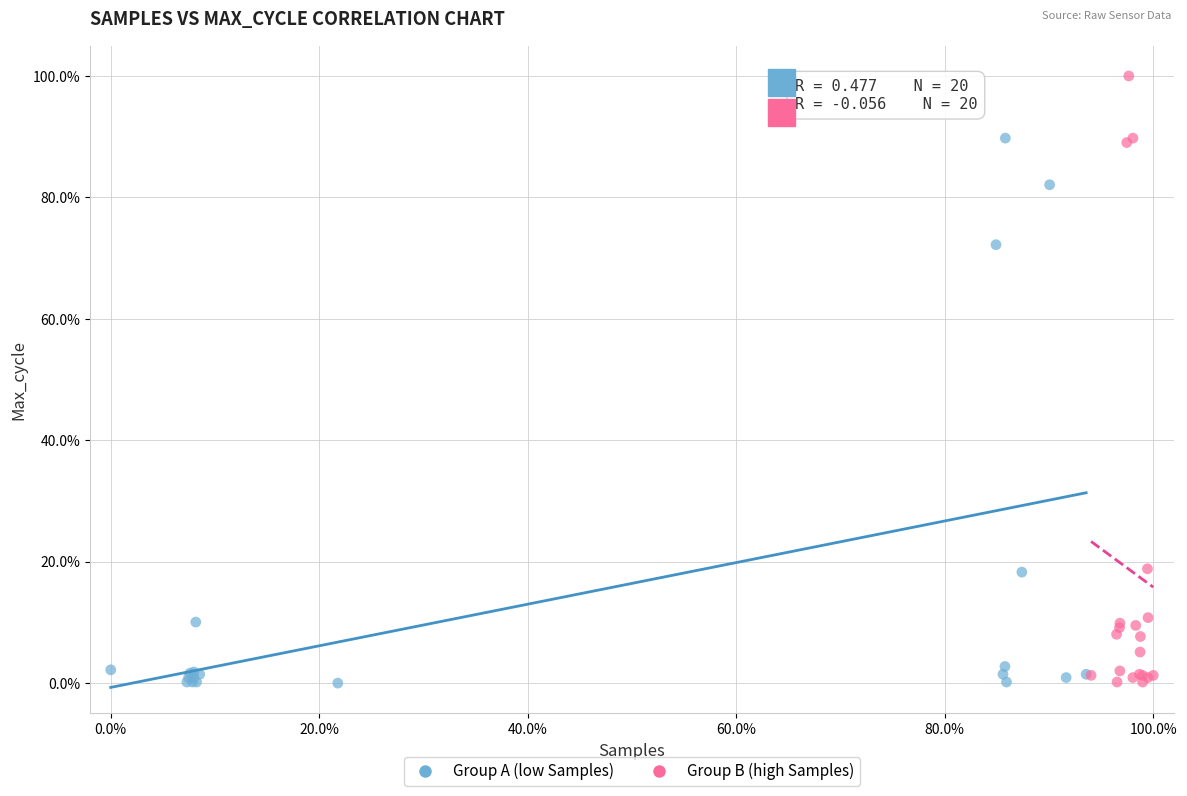

Which series has the widest spread of Y values?

Group B (high Samples)